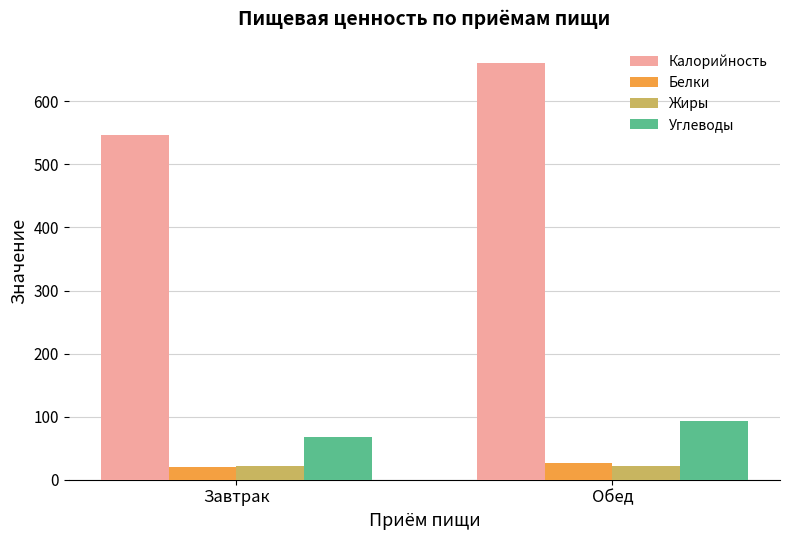

Reading left to right, list all the values displayed in this chart.

Калорийность: 547	661
Белки: 20	26
Жиры: 21	21
Углеводы: 68	93